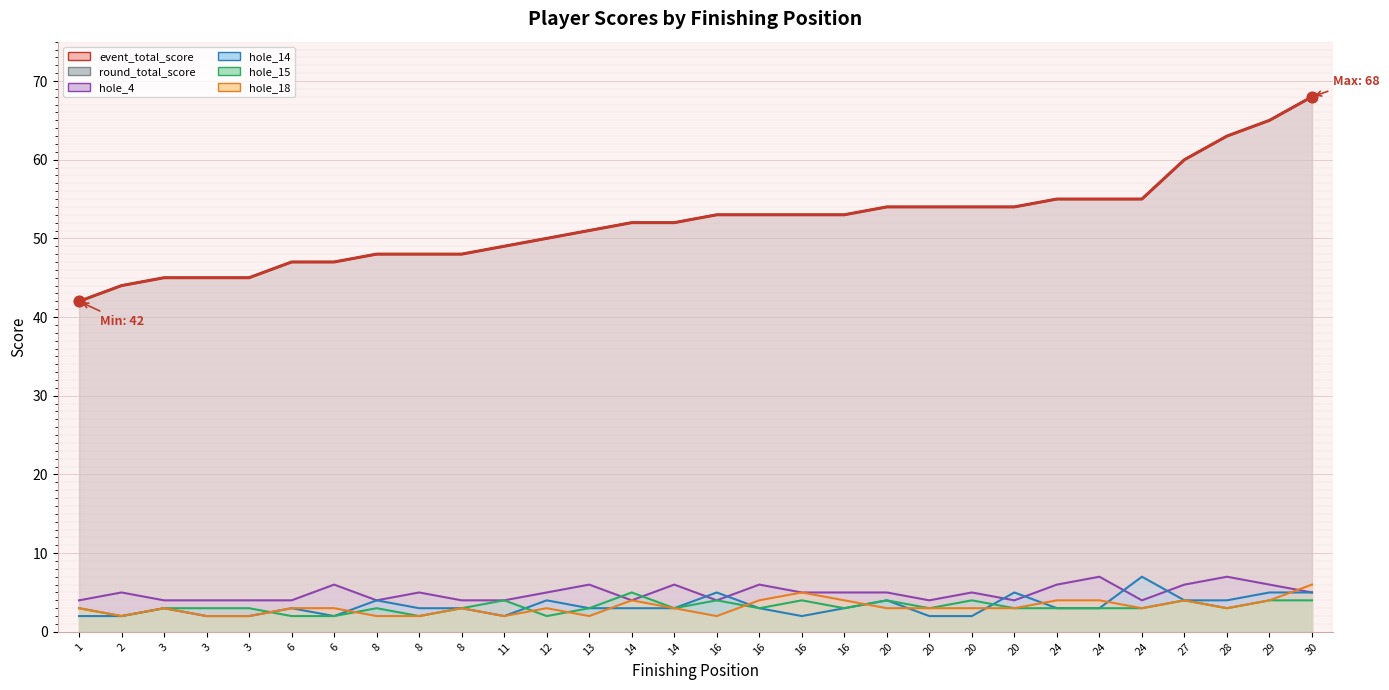

What are all the series names shown in the legend?

event_total_score, round_total_score, hole_4, hole_14, hole_15, hole_18